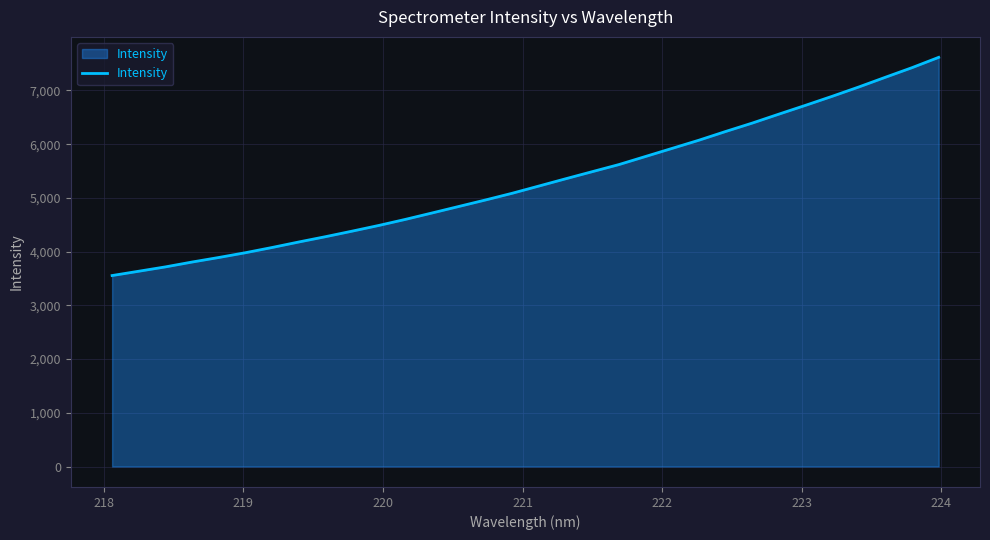

Count the number of values greater than 5221.

16